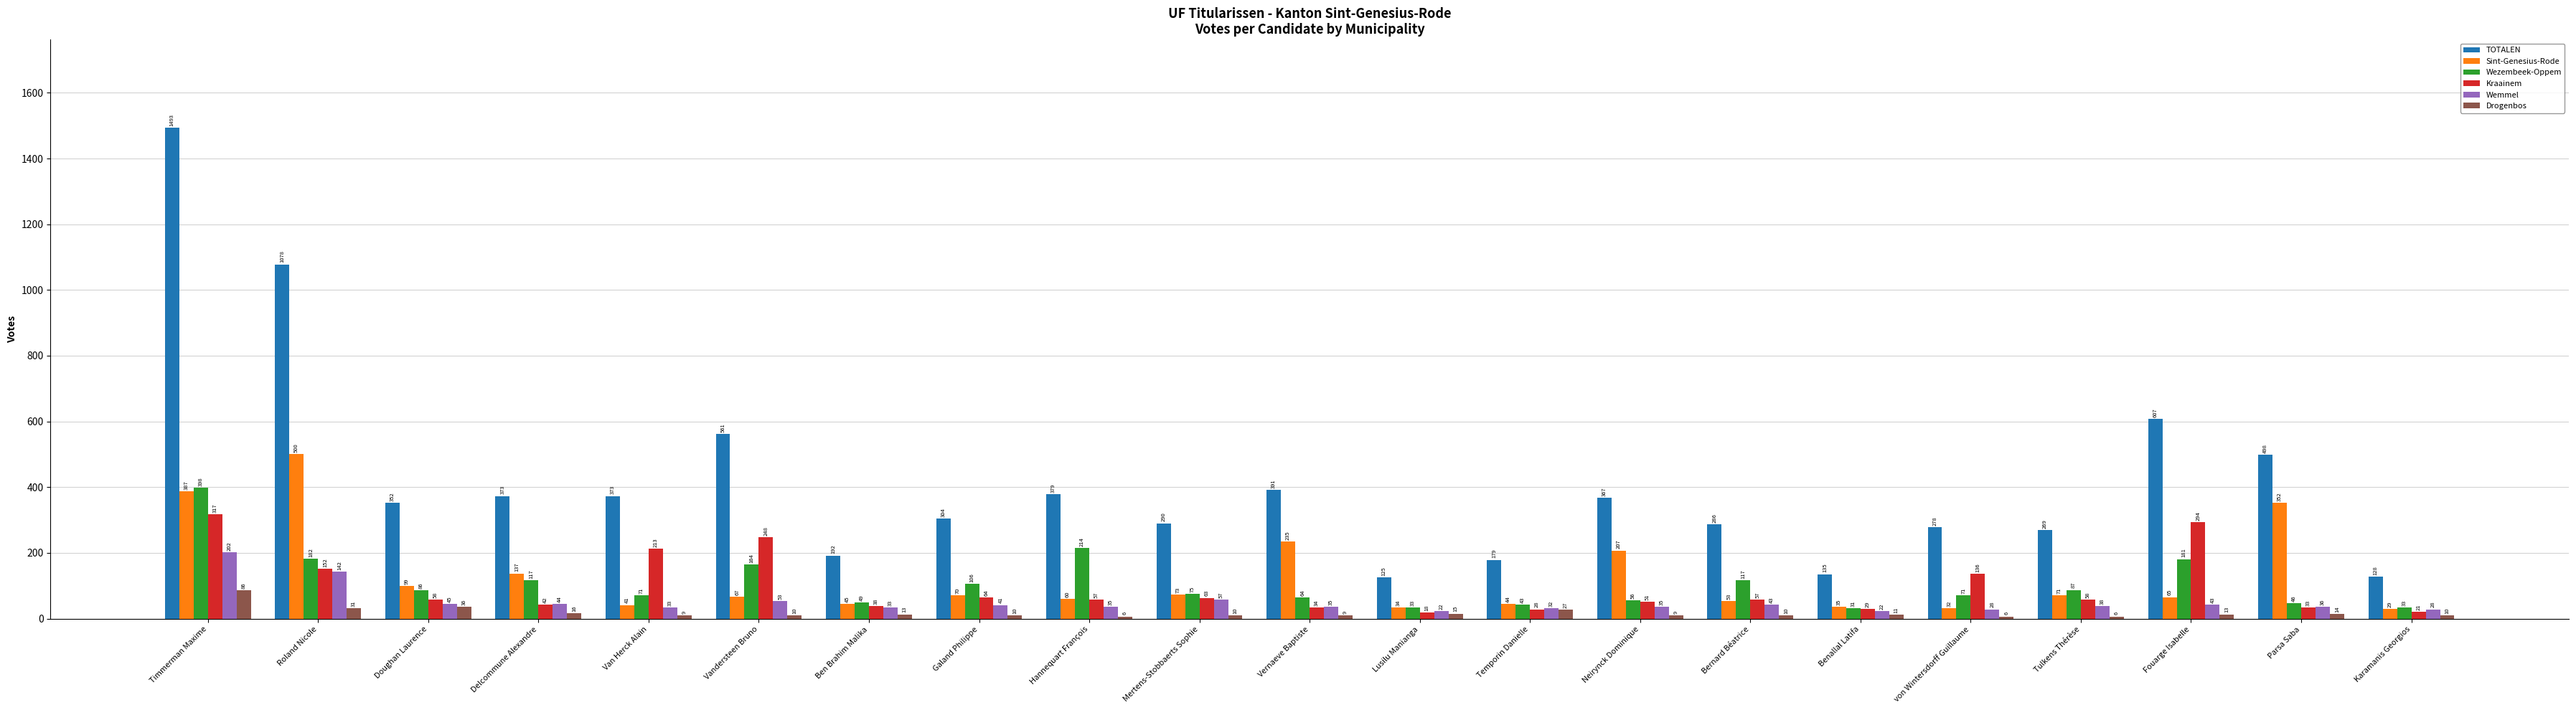

Rank the series at Temporin Danielle from highest to lowest value.

TOTALEN, Sint-Genesius-Rode, Wezembeek-Oppem, Wemmel, Kraainem, Drogenbos